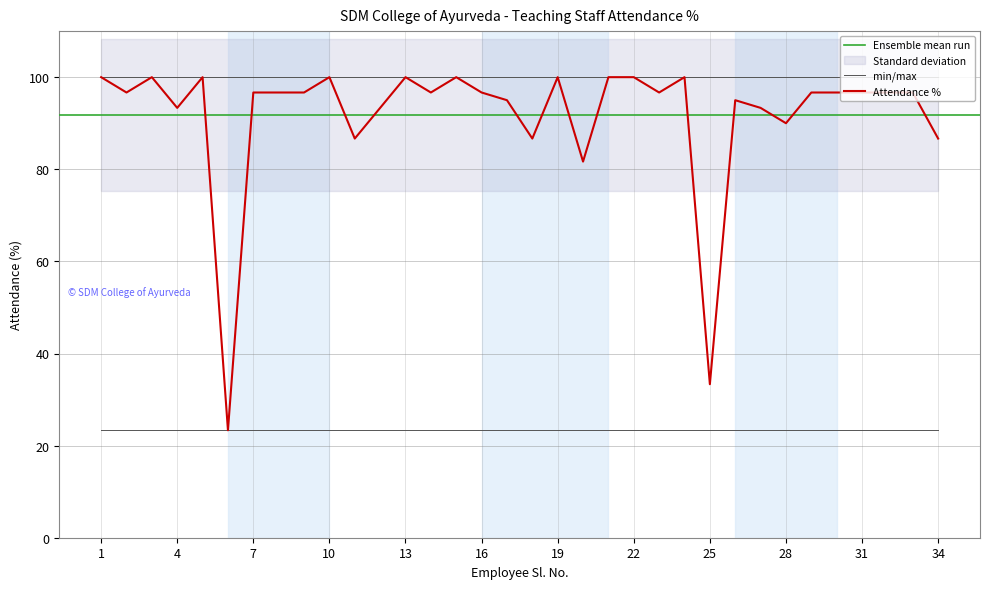

Reading left to right, what are all the values shown in this chart?

100.0	96.7	100.0	93.3	100.0	23.3	96.7	96.7	96.7	100.0	86.7	93.3	100.0	96.7	100.0	96.7	95.0	86.7	100.0	81.7	100.0	100.0	96.7	100.0	33.3	95.0	93.3	90.0	96.7	96.7	96.7	96.7	96.7	86.7